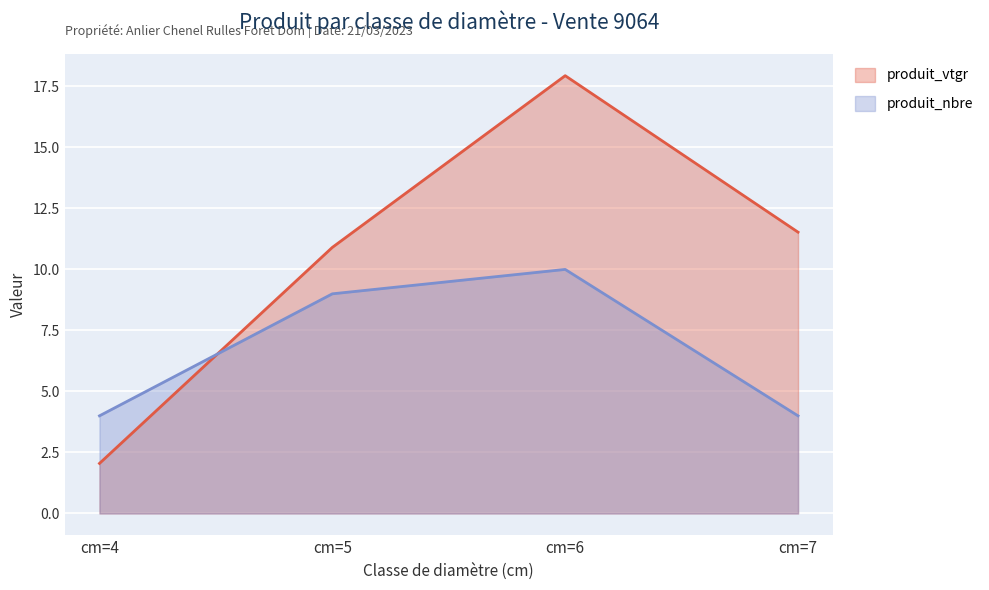

Reading right to left, list all the values displayed in this chart.

produit_nbre: cm=7=4.0	cm=6=10.0	cm=5=9.0	cm=4=4.0
produit_vtgr: cm=7=11.5	cm=6=17.9	cm=5=10.9	cm=4=2.0